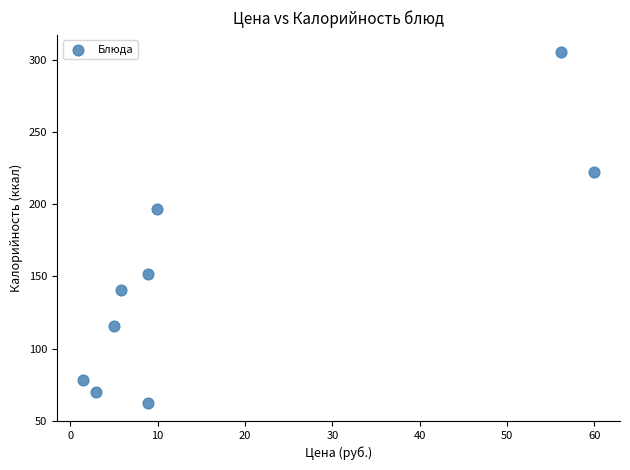

What is the average X value?

17.7